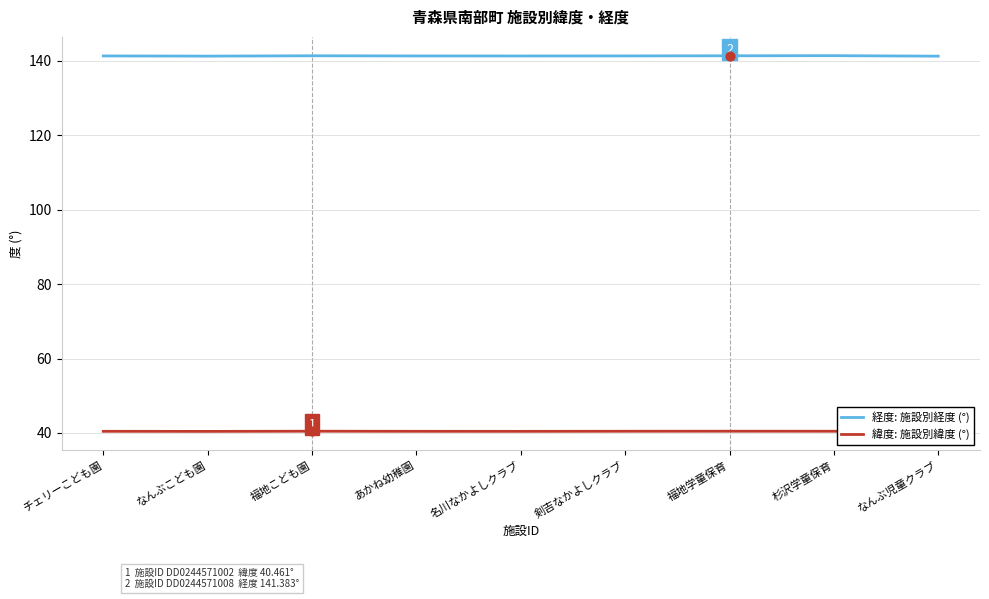

What is the total value across all series at 剣吉なかよしクラブ?

181.8